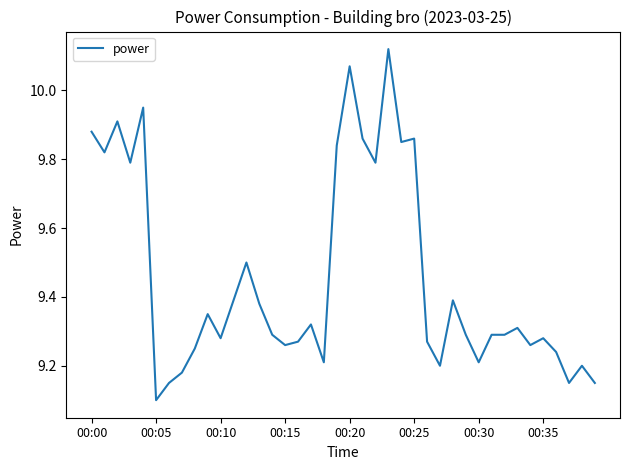

What is the smallest value displayed?

9.1